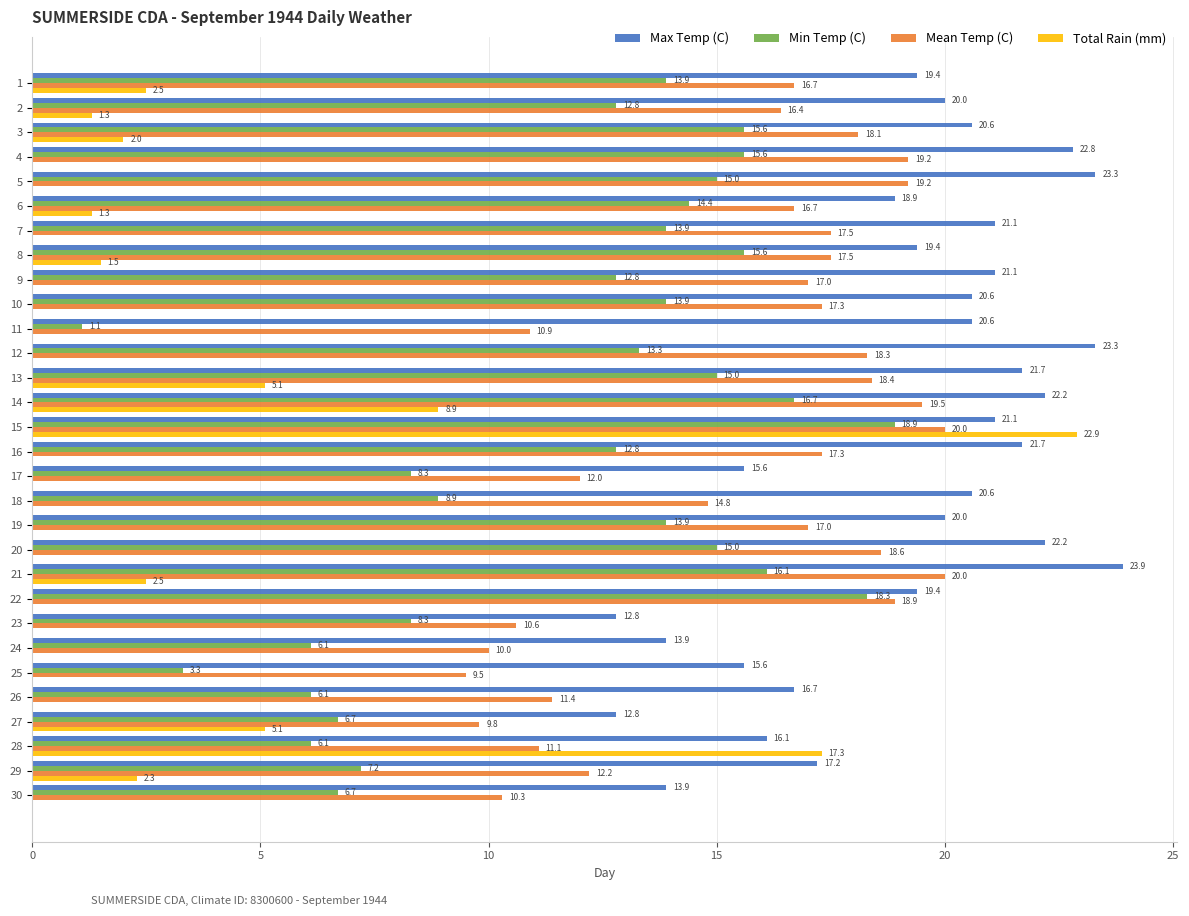

What is the maximum value for Total Rain (mm)?

22.9